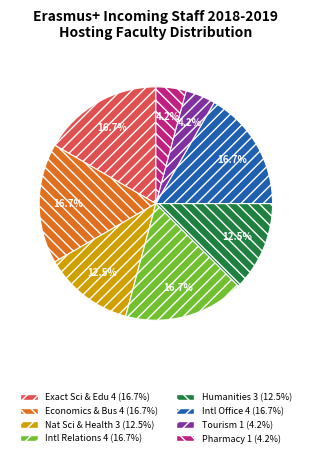

Is there any slice that represents more than half of the pie?

No